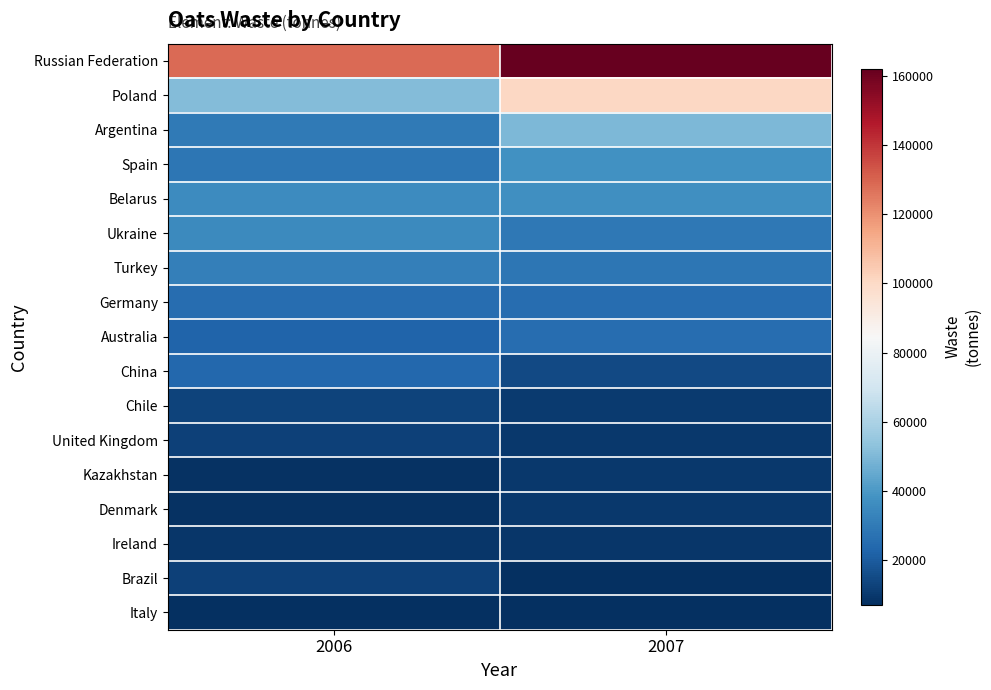

At how many categories does at least one series exceed 9485?

2